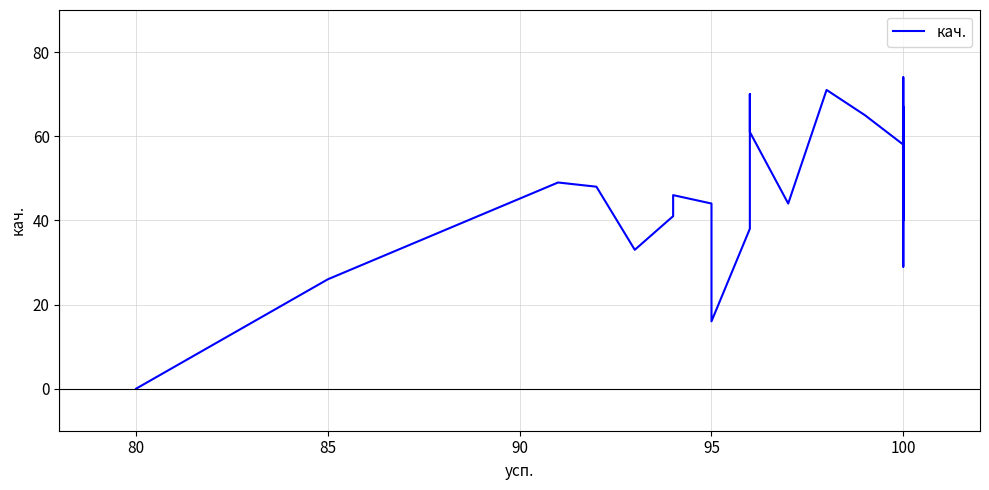

How many values exceed 47?

14